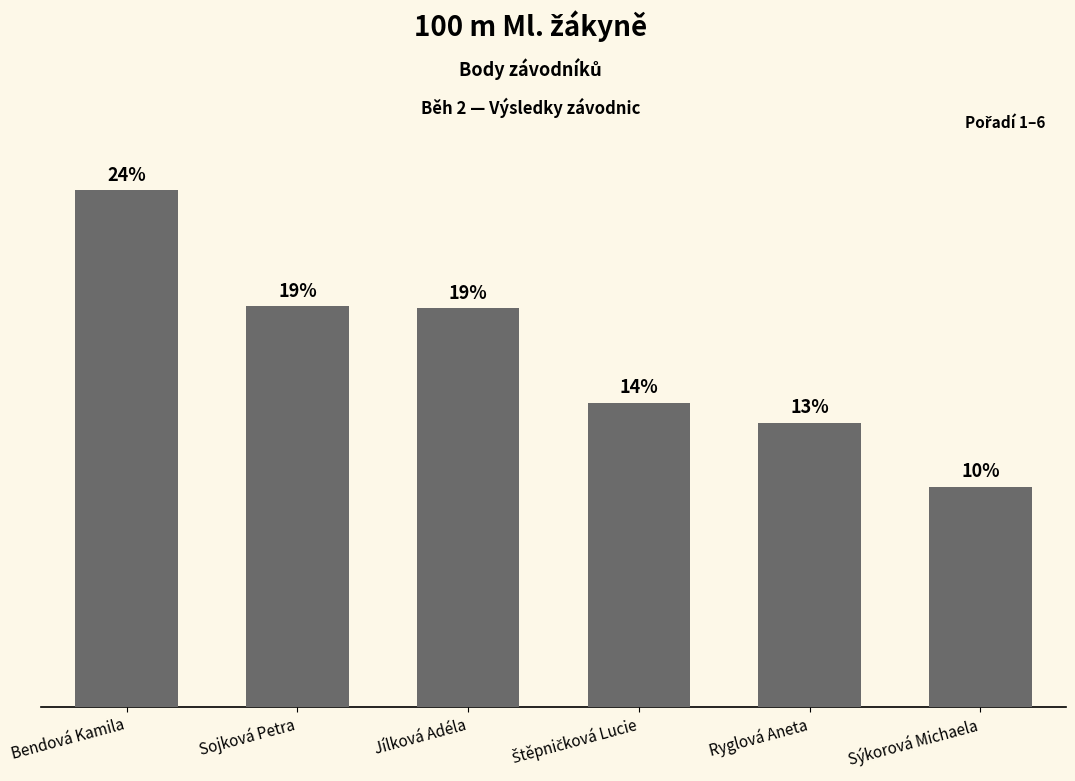

What is the difference between the second highest and second lowest values?

64